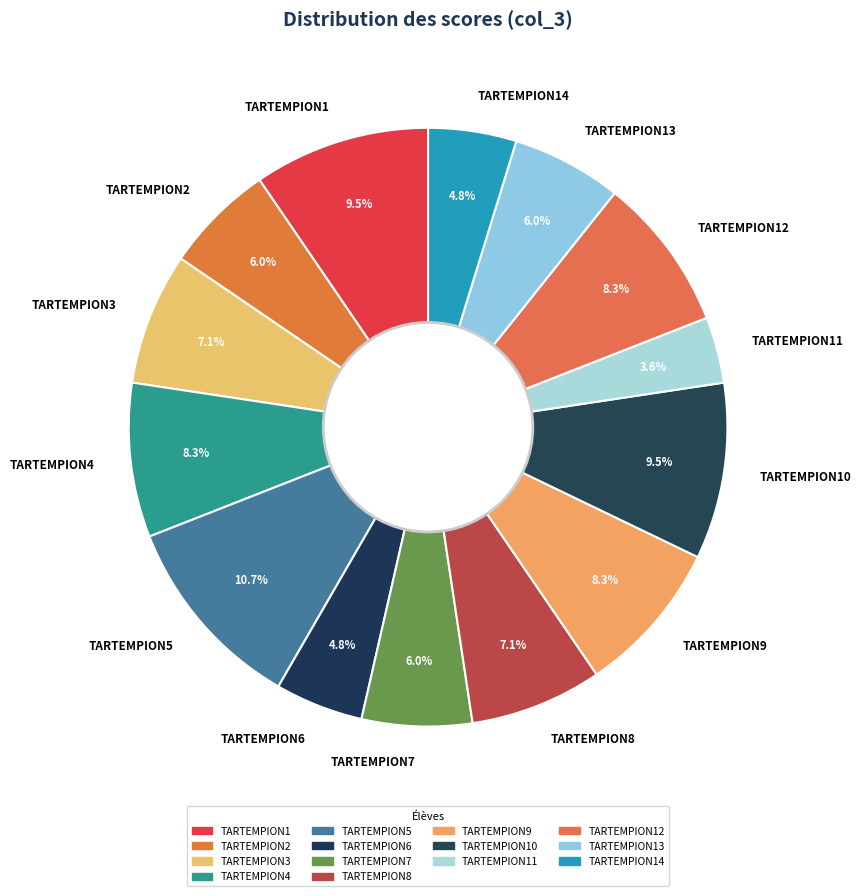

To the nearest percent, what portion does TARTEMPION13 represent?

6%